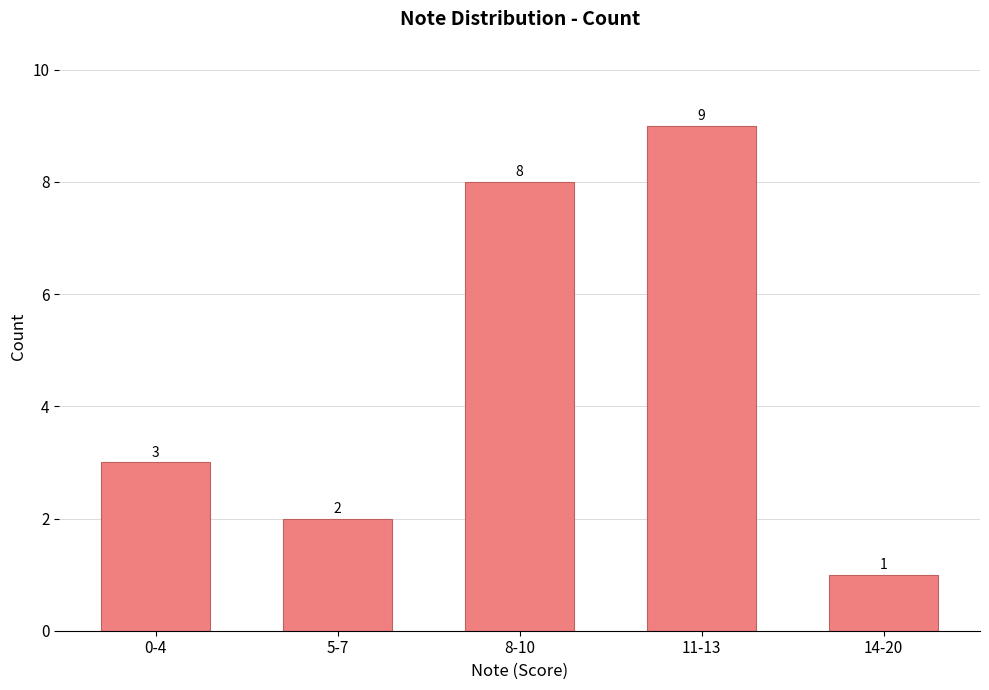

What is the label of the 3rd bar from the right?

8-10